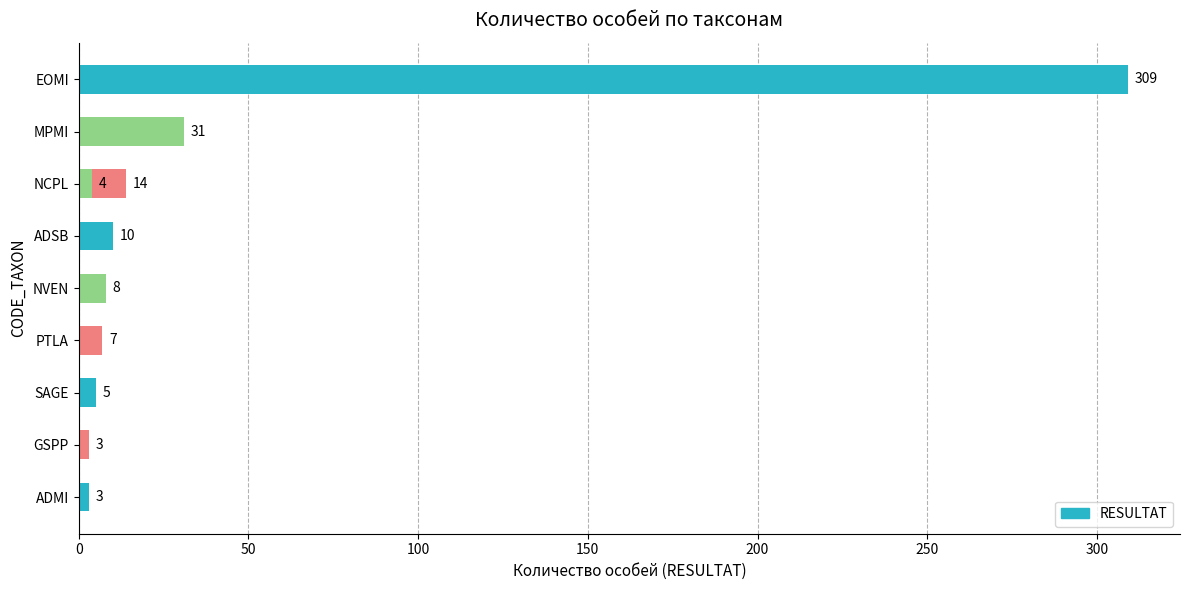

What is the average value?

39